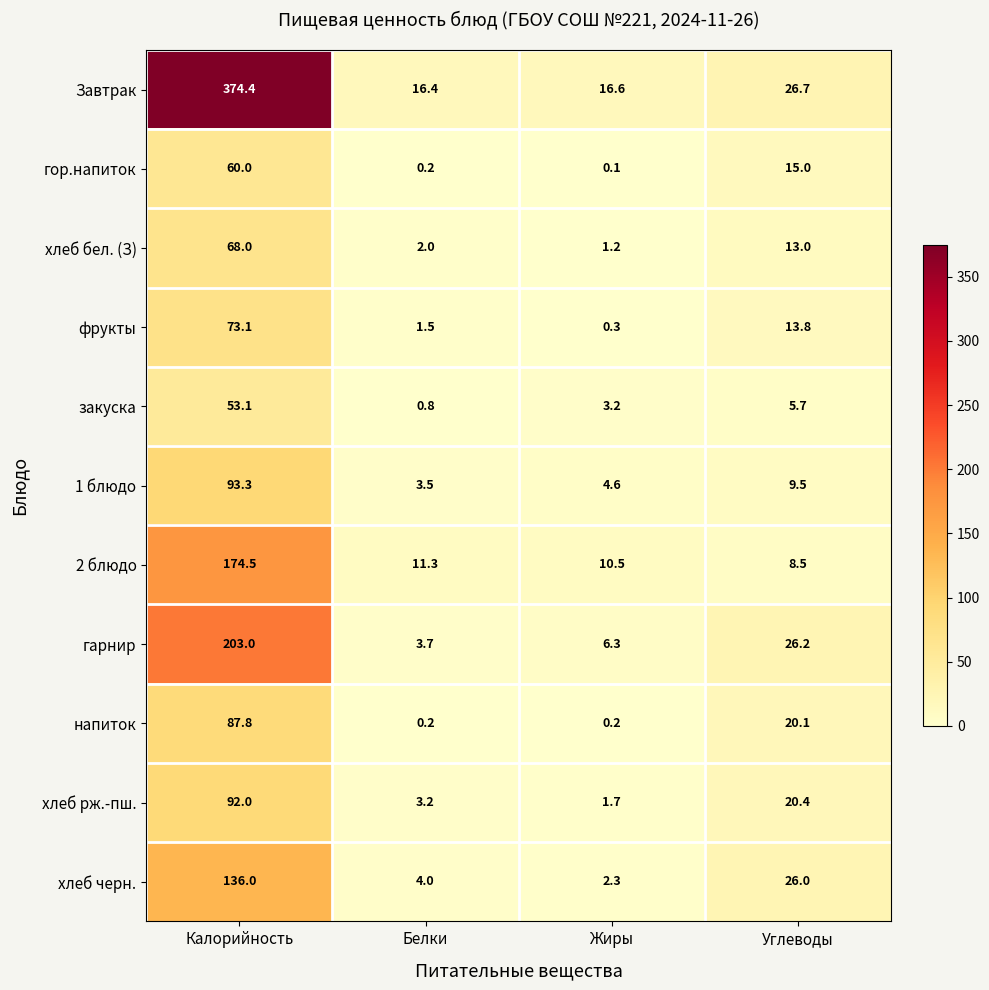

At which category is the sum across all series the highest?

Калорийность